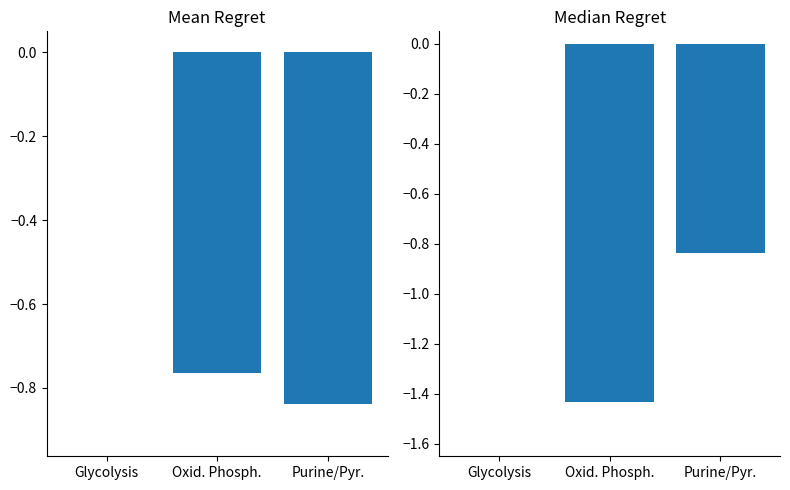

Reading left to right, transcribe all the data shown in this chart.

Mean Pt.value: Glycolysis=0.0	Oxid. Phosph.=-0.8	Purine/Pyr.=-0.8
Median Pt.value: Glycolysis=0.0	Oxid. Phosph.=-1.4	Purine/Pyr.=-0.8